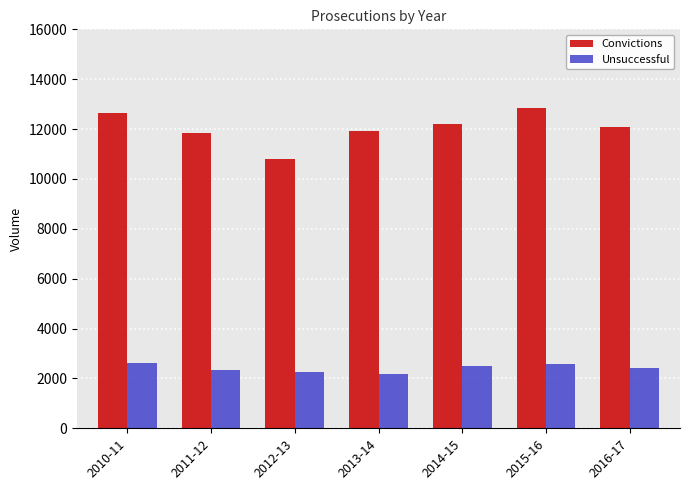

What are all the series names shown in the legend?

Convictions, Unsuccessful